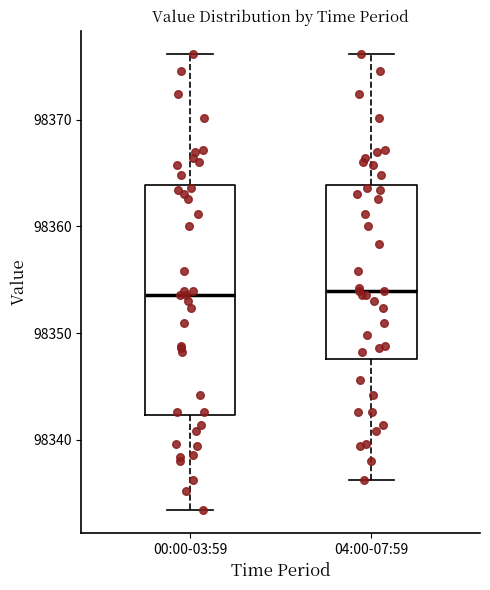

Reading left to right, read every box against the y-axis: the position of its median line, the range the box covers, and the ends of its whiskers. The values are not printed on the chart, so give them approximately, as read against the axis.

00:00-03:59: median 98354, box 98342 to 98364, whiskers 98333 to 98376
04:00-07:59: median 98354, box 98348 to 98364, whiskers 98336 to 98376